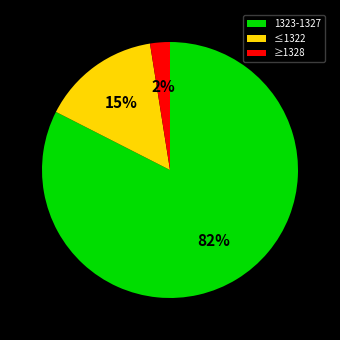

Rank the categories by value from lowest to highest.

≥1328, ≤1322, 1323-1327